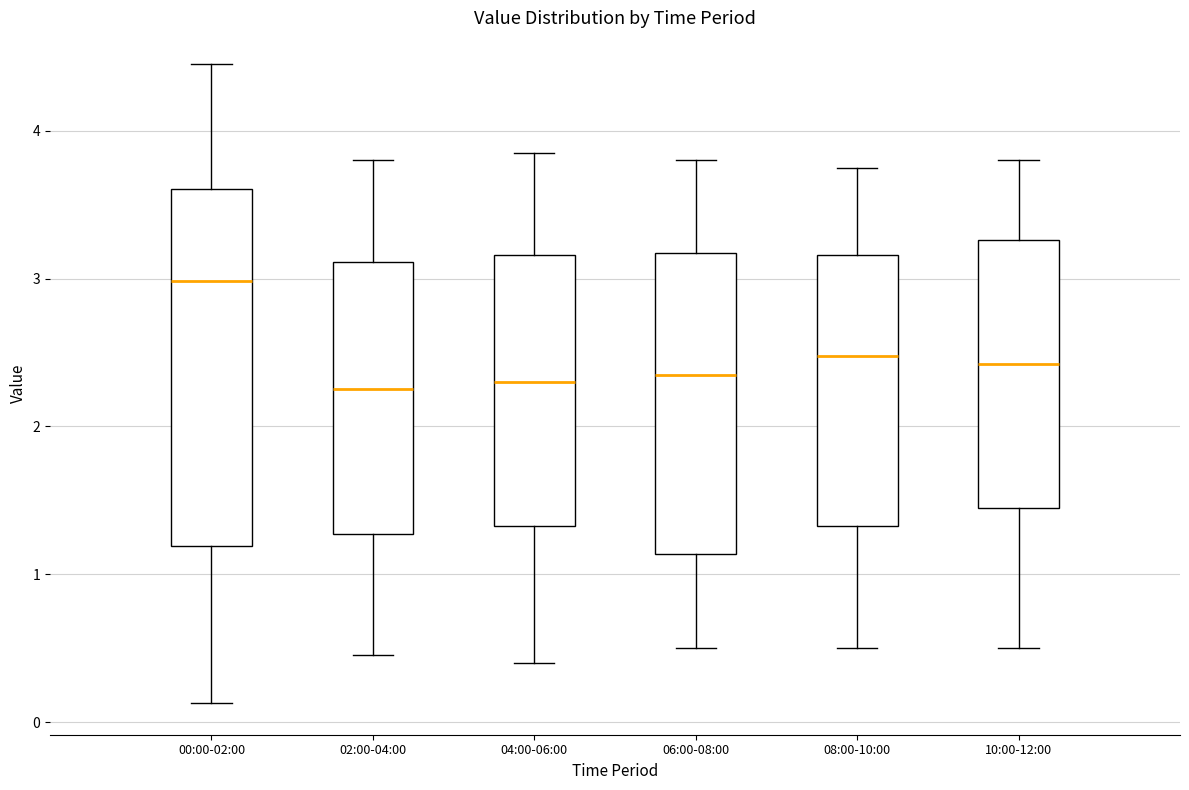

Reading left to right, transcribe this box plot: for each box, give where its median line is, the range the box spans, and where its two whiskers end, as read against the y-axis. The values are not printed on the chart, so give them approximately, as read against the axis.

00:00-02:00: median 3.0, box 1.2 to 3.6, whiskers 0.1 to 4.5
02:00-04:00: median 2.3, box 1.3 to 3.1, whiskers 0.5 to 3.8
04:00-06:00: median 2.3, box 1.3 to 3.2, whiskers 0.4 to 3.9
06:00-08:00: median 2.4, box 1.1 to 3.2, whiskers 0.5 to 3.8
08:00-10:00: median 2.5, box 1.3 to 3.2, whiskers 0.5 to 3.8
10:00-12:00: median 2.4, box 1.5 to 3.3, whiskers 0.5 to 3.8